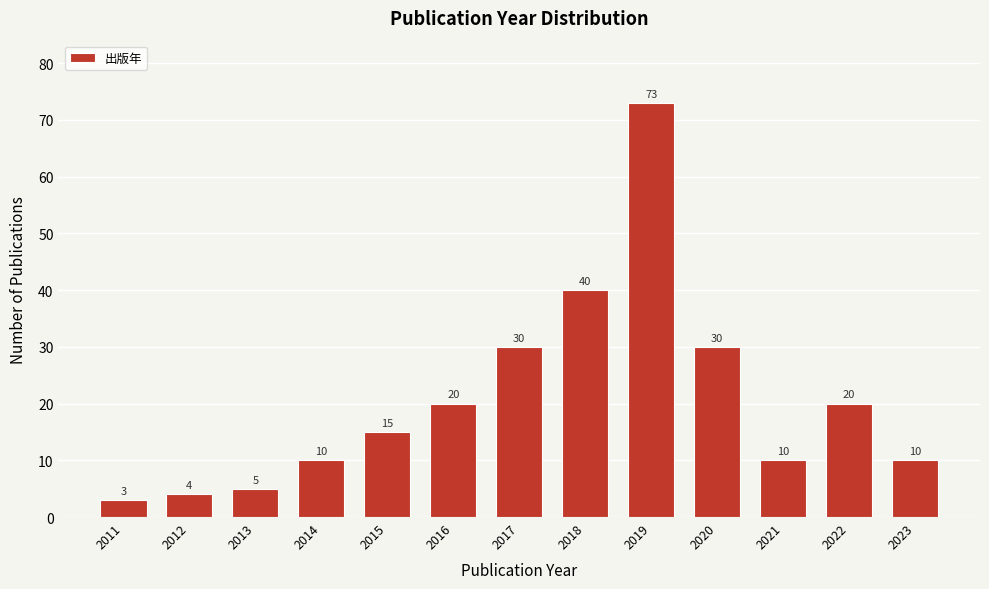

Reading left to right, what are all the values shown in this chart?

2011=3	2012=4	2013=5	2014=10	2015=15	2016=20	2017=30	2018=40	2019=73	2020=30	2021=10	2022=20	2023=10